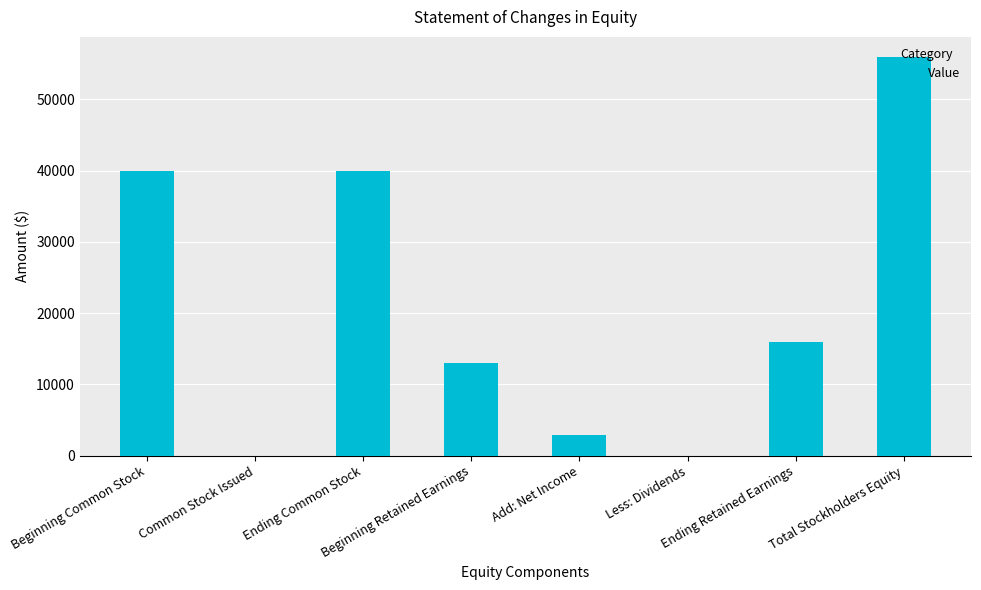

True or false: the data shows 55950 at Total Stockholders Equity.

True